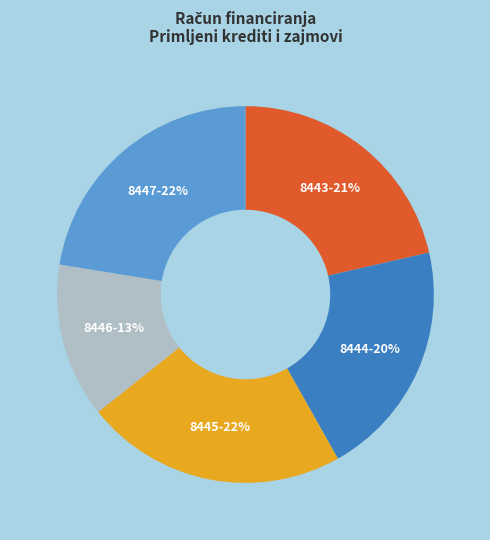

How many segments does this pie chart have?

5